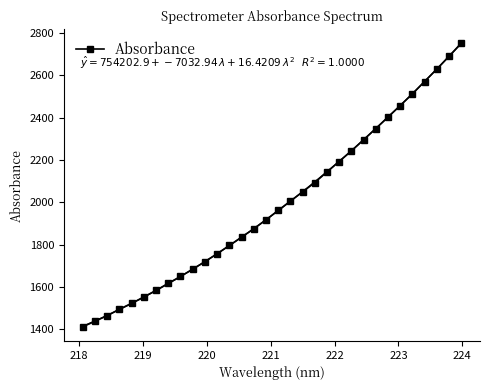

What is the value of the 18th point from the left?

2005.9